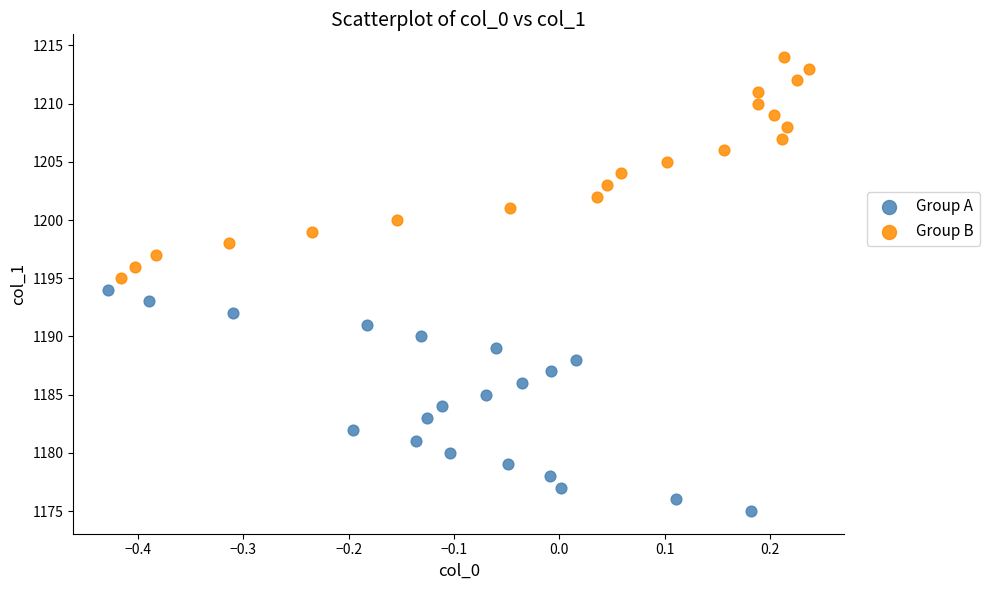

Which series contains the highest Y value?

Group B